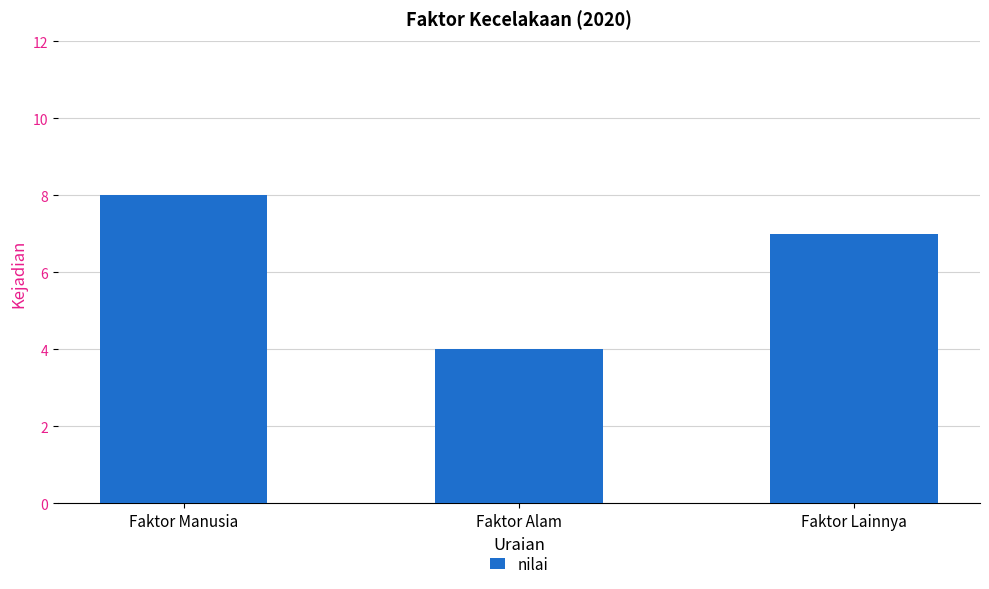

Between Faktor Manusia and Faktor Alam, which is larger?

Faktor Manusia